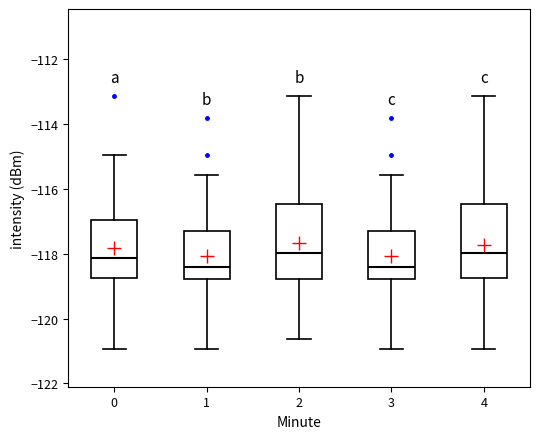

Reading left to right, read every box against the y-axis: the position of its median line, the range the box covers, and the ends of its whiskers. The values are not printed on the chart, so give them approximately, as read against the axis.

0: median -118.2, box -118.8 to -117.0, whiskers -121.0 to -115.0
1: median -118.4, box -118.8 to -117.4, whiskers -121.0 to -115.6
2: median -118.0, box -118.8 to -116.4, whiskers -120.6 to -113.2
3: median -118.4, box -118.8 to -117.4, whiskers -121.0 to -115.6
4: median -118.0, box -118.8 to -116.4, whiskers -121.0 to -113.2